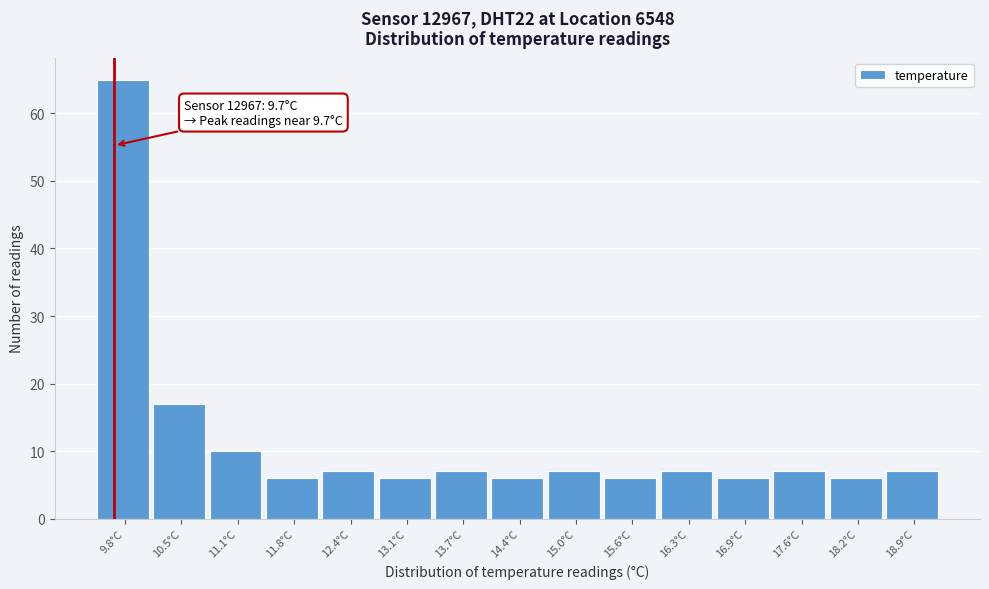

Which range on the x-axis has the tallest bar?

9.5 to 10.1